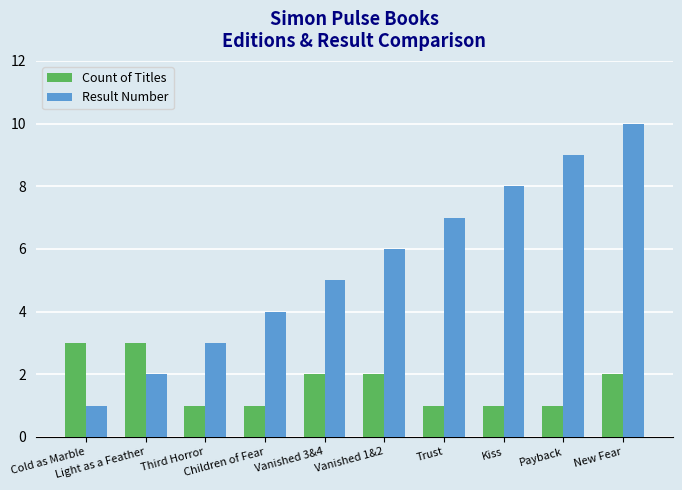

Which series has the widest spread of values?

Result Number